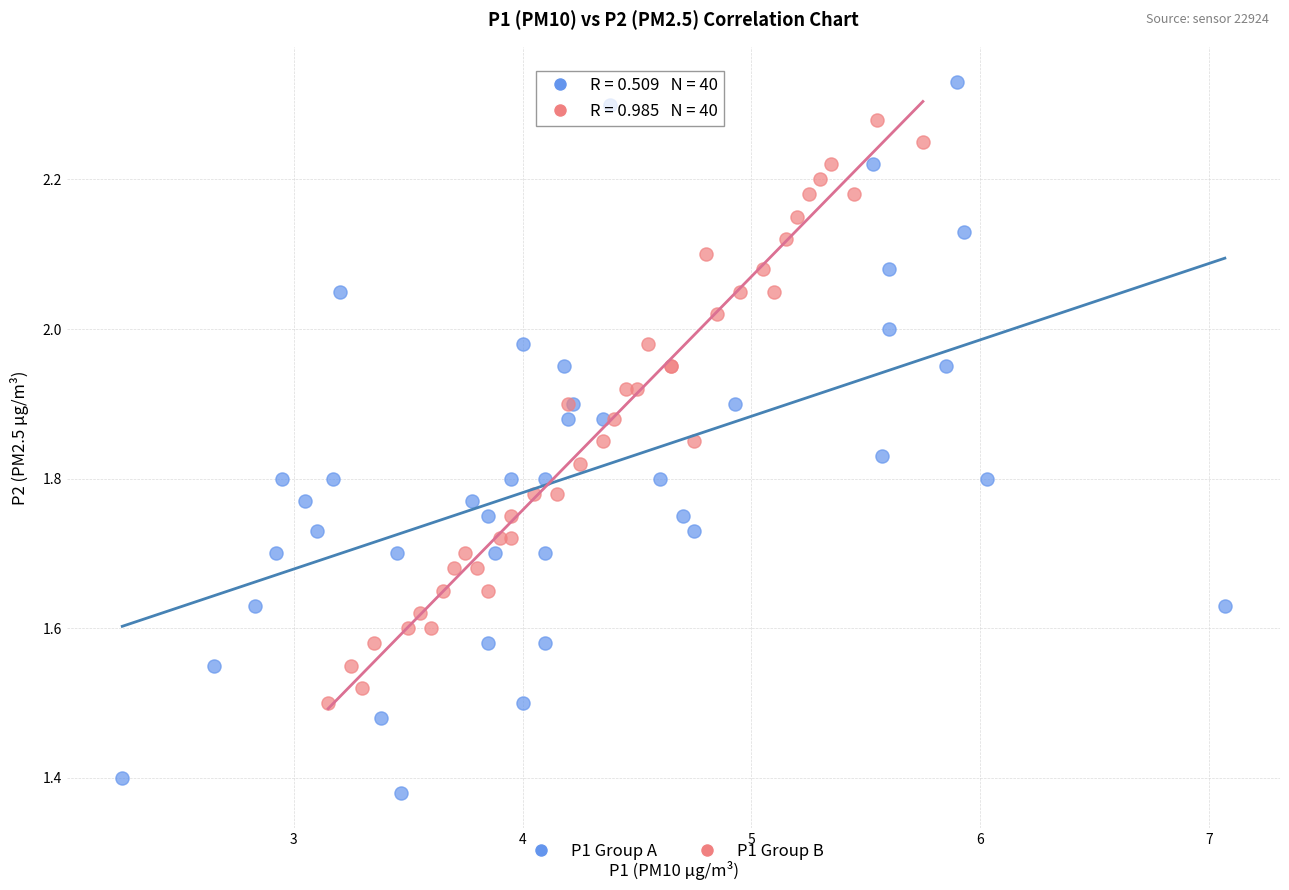

Which series contains the highest Y value?

P1 Group A